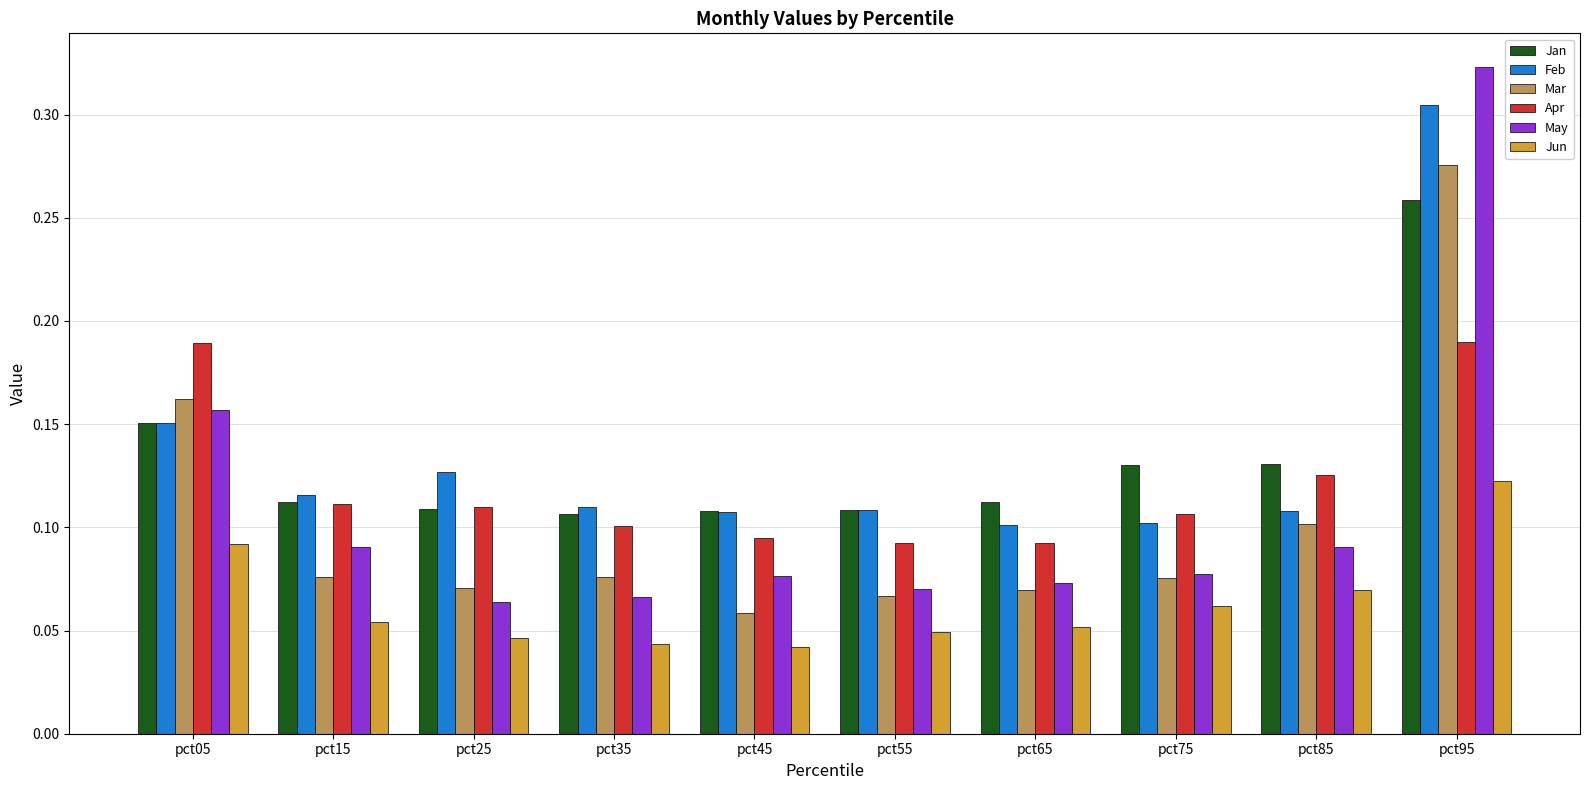

What is the total value across all series at pct65?

0.5